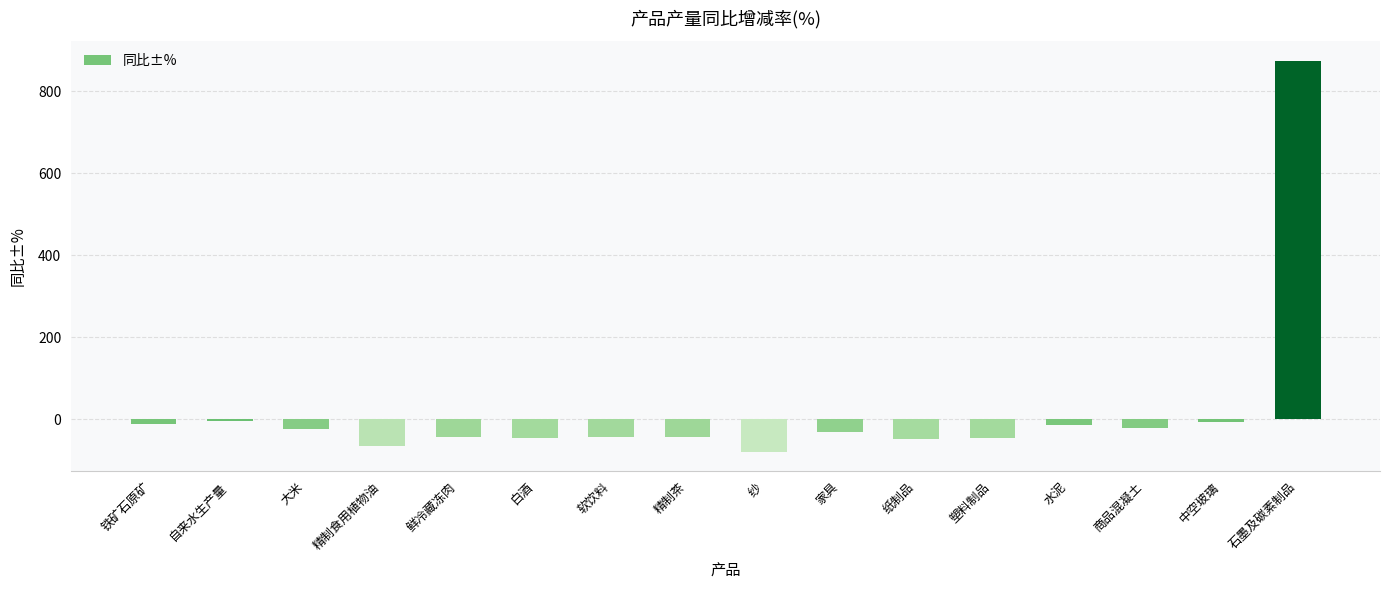

What is the label of the 13th bar from the right?

精制食用植物油